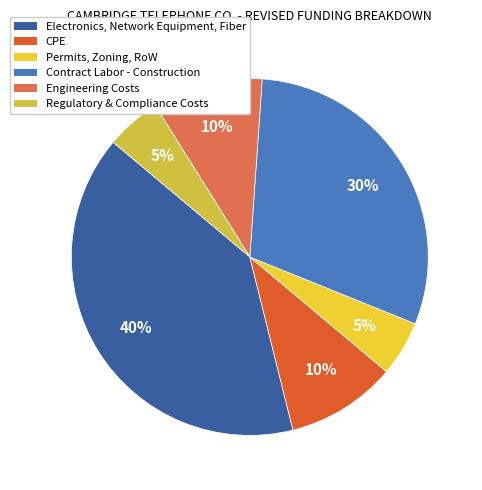

Count the number of slices in the pie.

6